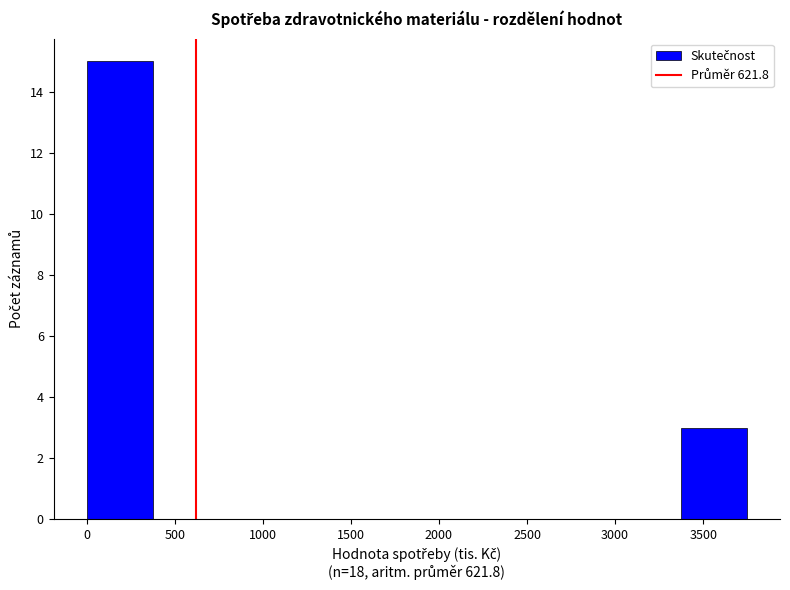

How tall is the bar that spans 0 to 350 on the x-axis? Neither the bar edges nor the heights are printed on the chart, so give them approximately, as read against the axes.

15